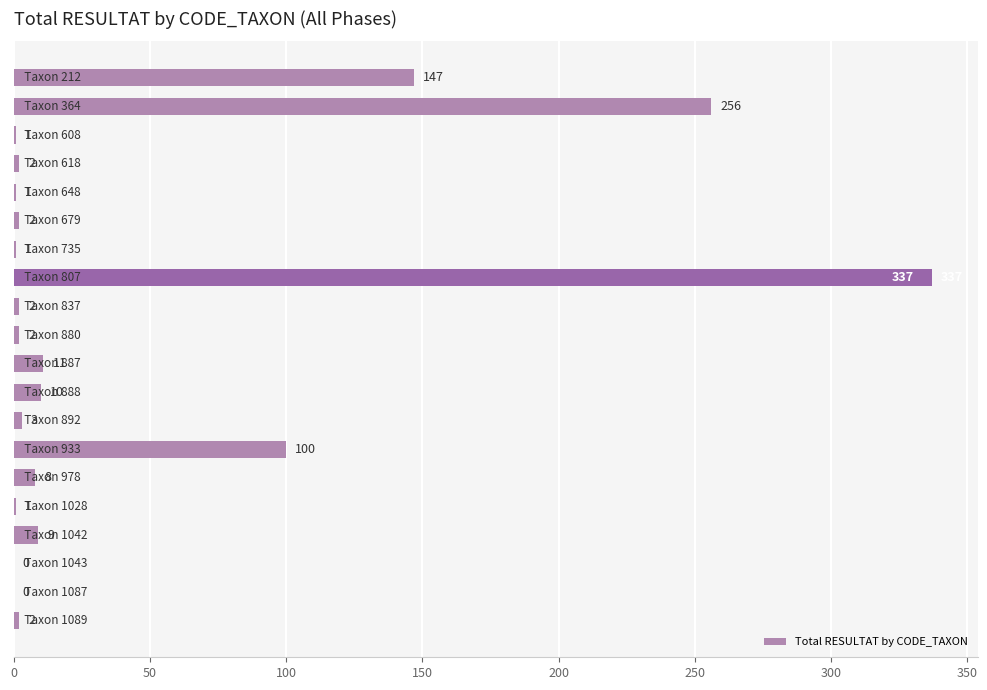

What is the maximum value shown in the chart?

337